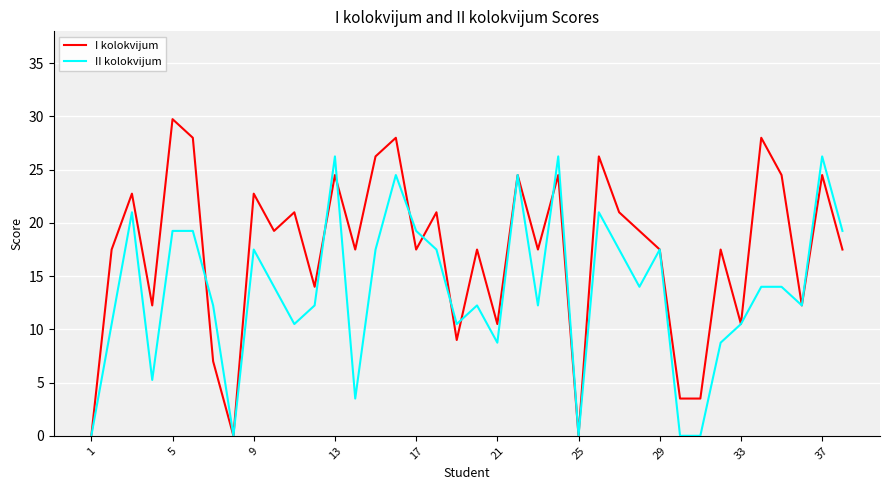

How many values in the I kolokvijum series are below 17?

12